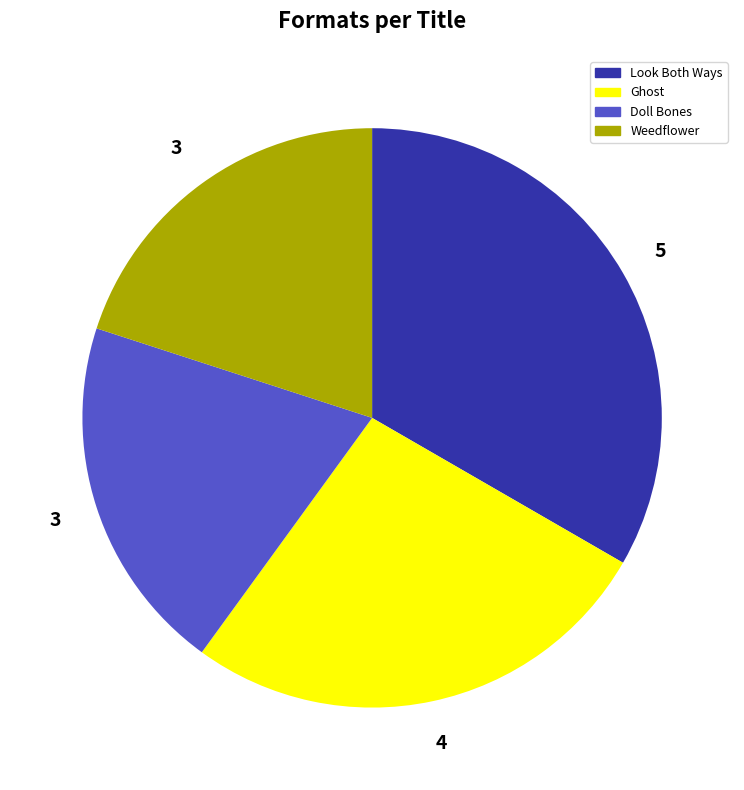

Does any single category account for the majority?

No